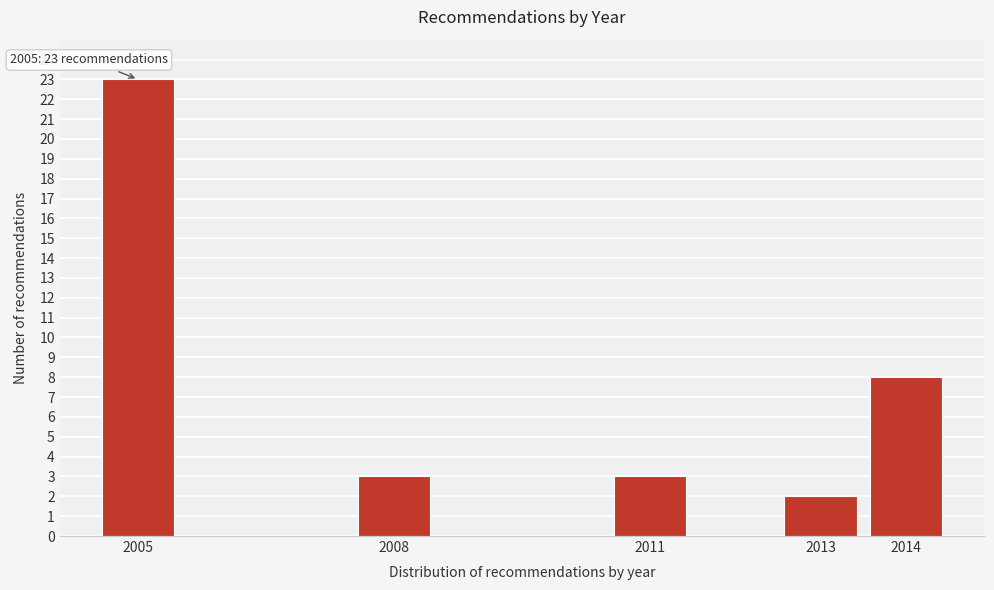

Reading left to right, list all the values displayed in this chart.

2005=23	2008=3	2011=3	2013=2	2014=8